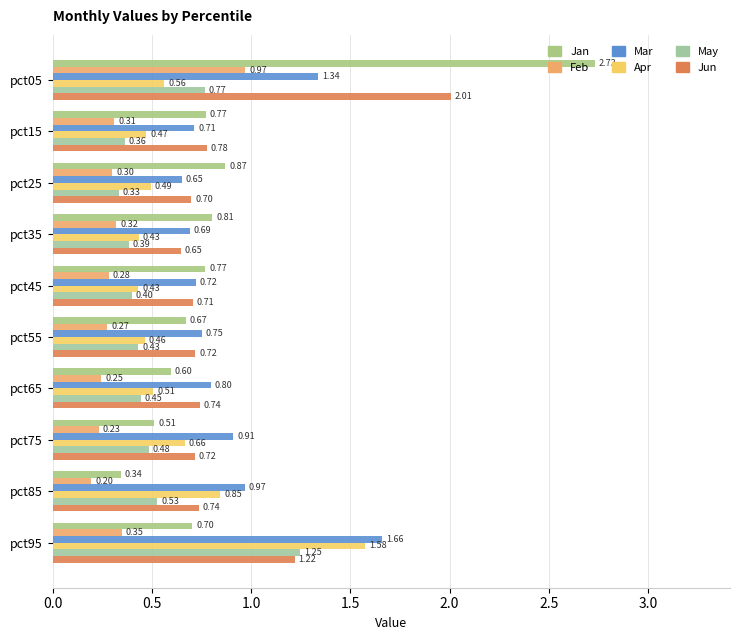

Which series has the largest total across all categories?

Mar